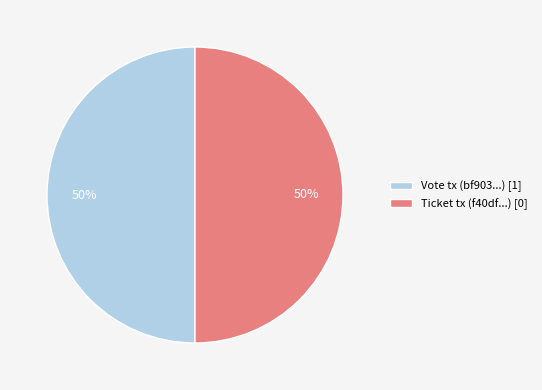

To the nearest percent, what is the average slice percentage?

50%